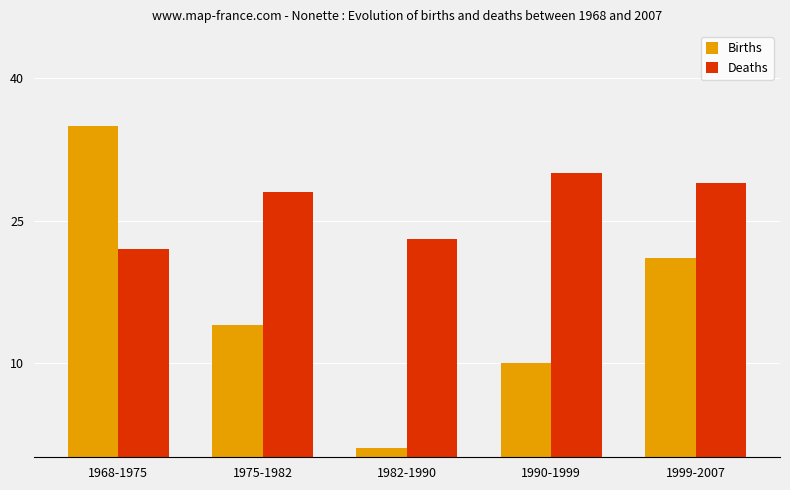

Which series has the largest range (max minus min)?

Births